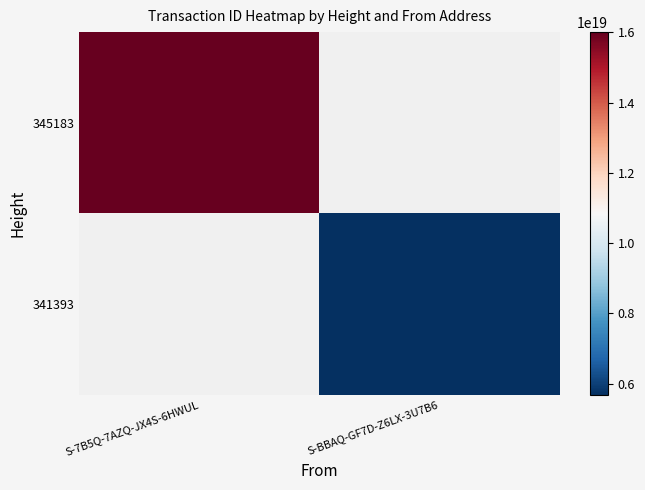

How many series are shown in this chart?

2